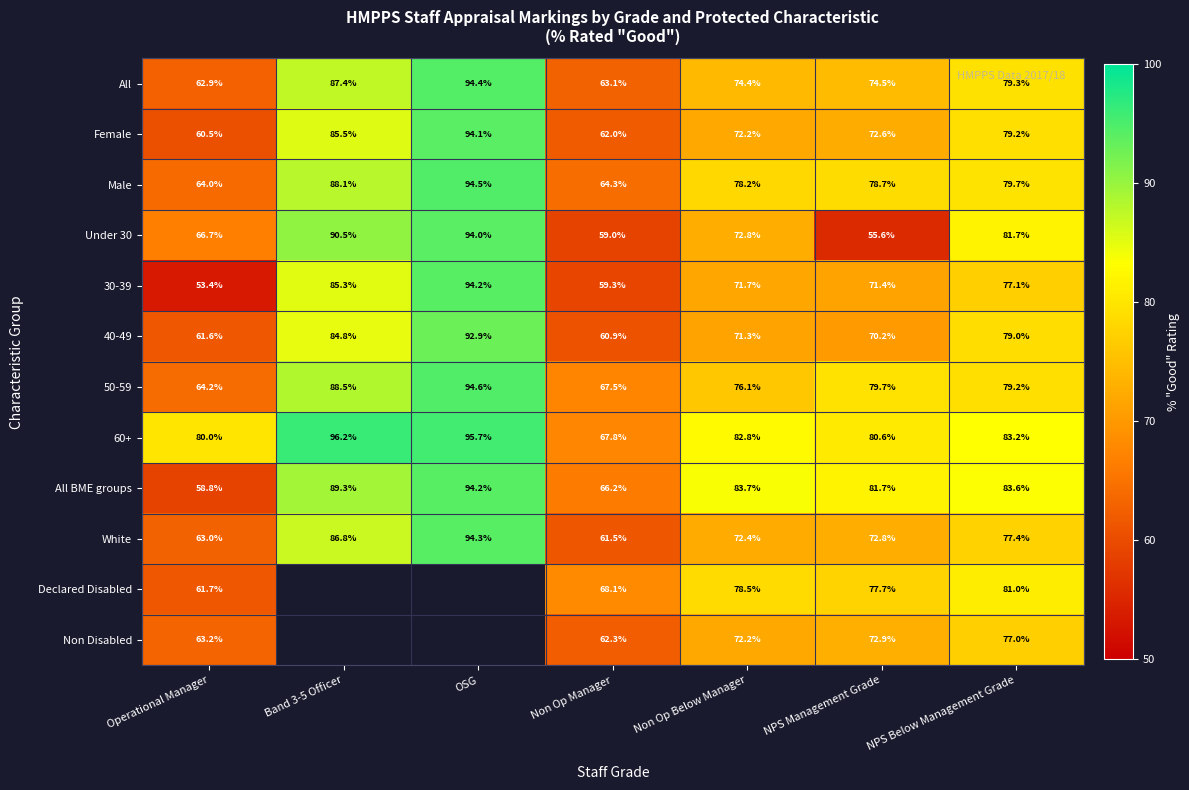

Is the value of Male at NPS Management Grade greater than the value of White at Non Op Below Manager?

Yes